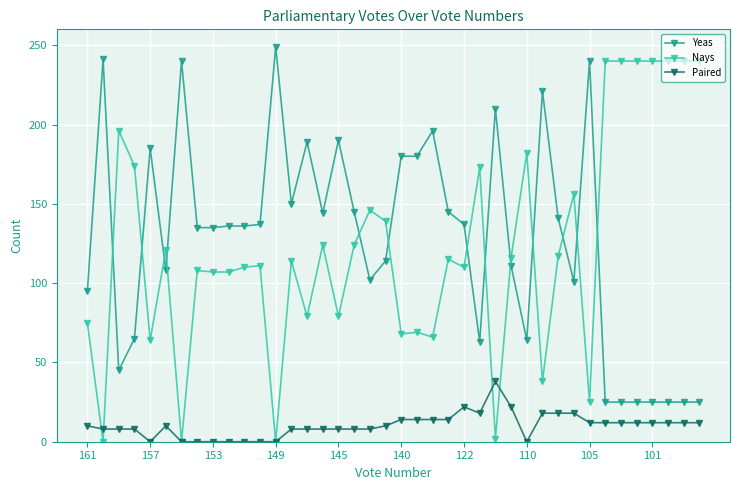

How many lines are shown in the chart?

3